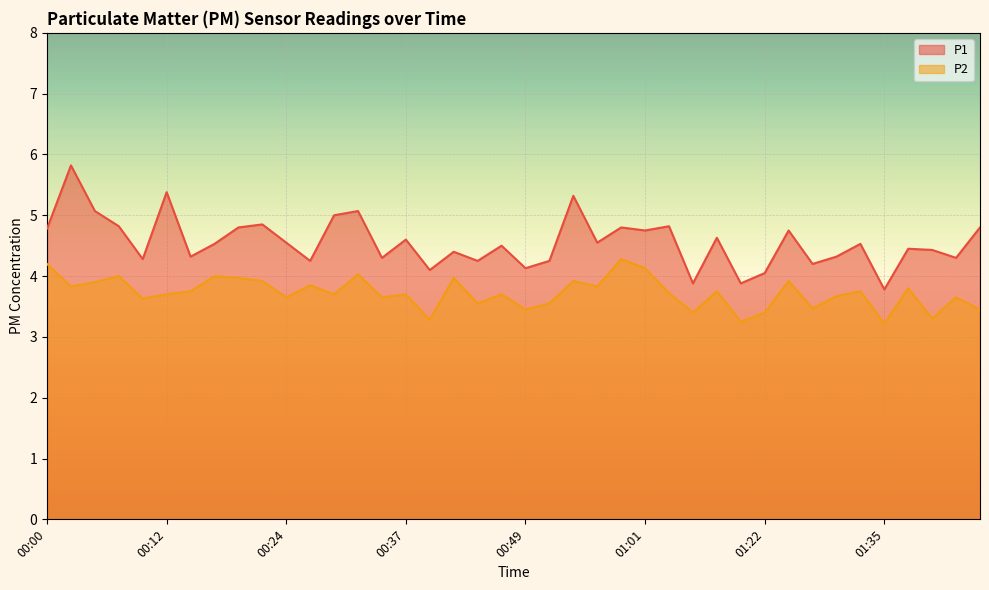

Which series has the widest spread of values?

P1